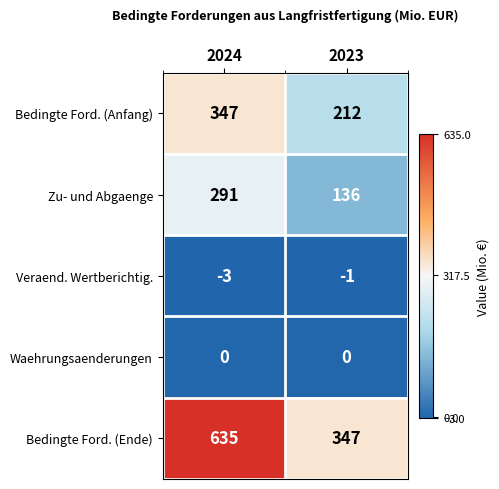

The Waehrungsaenderungen series shows 0 at 2024. True or false?

True